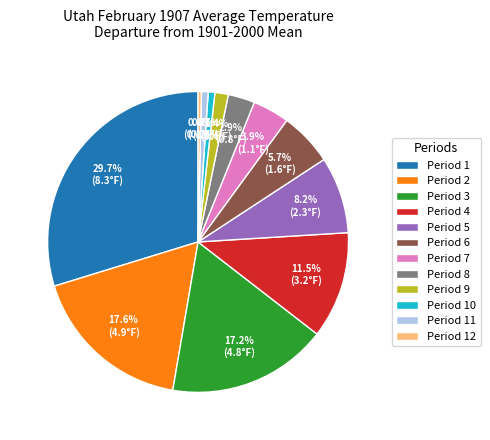

Is there any slice that represents more than half of the pie?

No